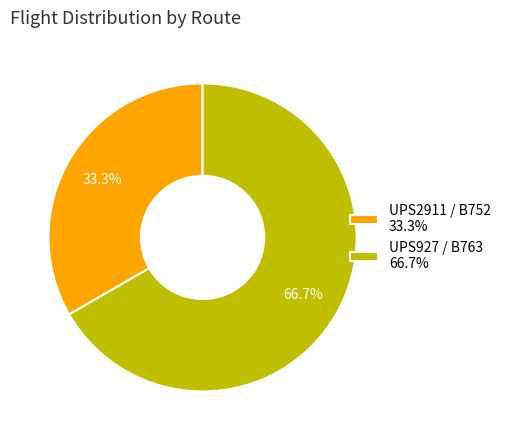

True or false: UPS2911 / B752 accounts for 41% of the total.

False